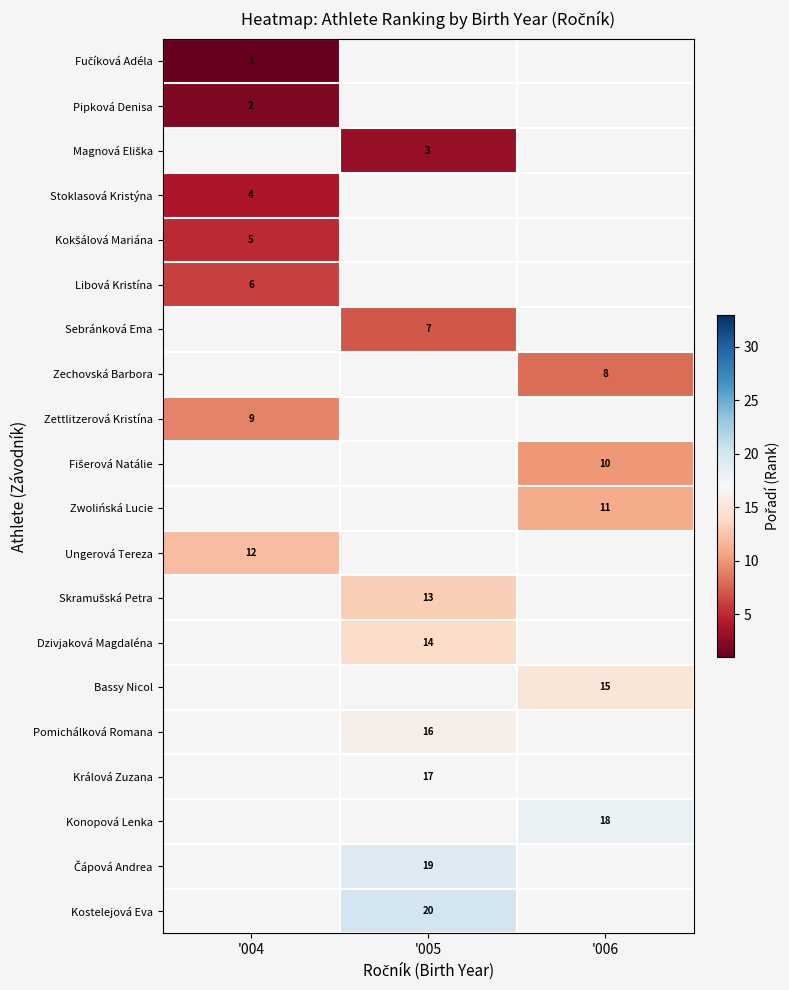

At which category does the chart reach its peak across all series?

'005